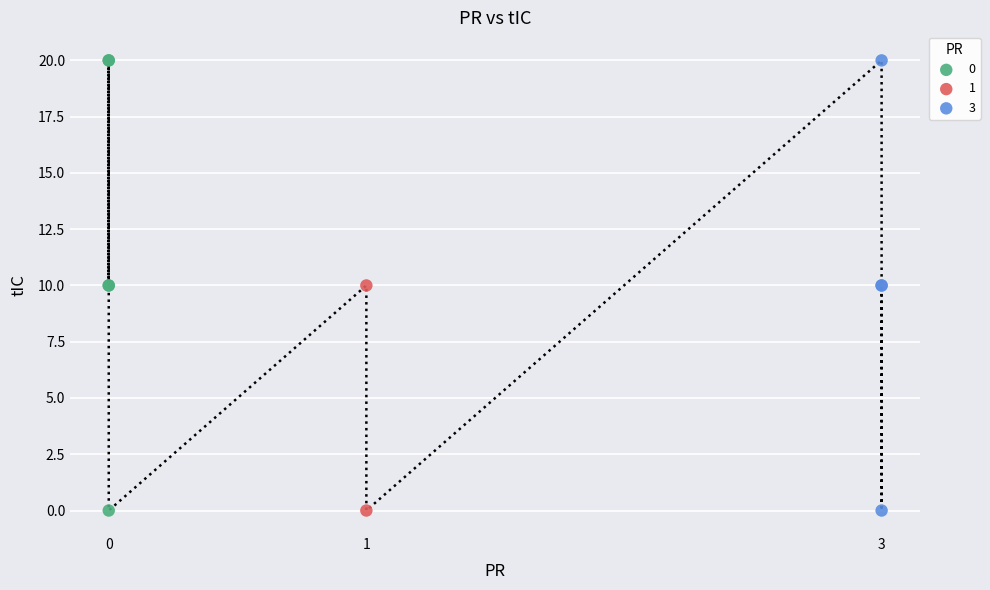

What are all the series names shown in the legend?

0, 1, 3